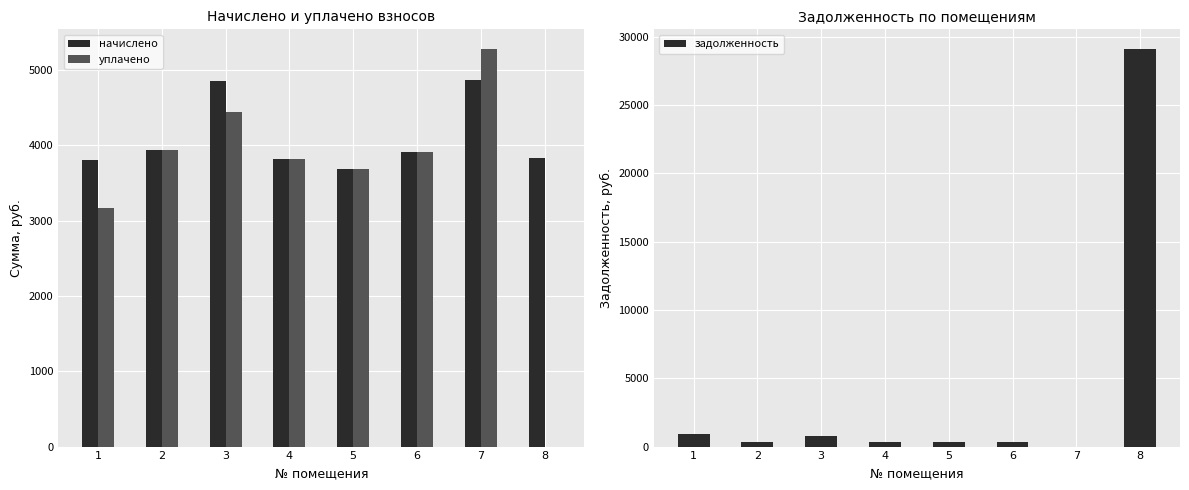

What is the value of the задолженность bar at the 8th from the left?

29096.8